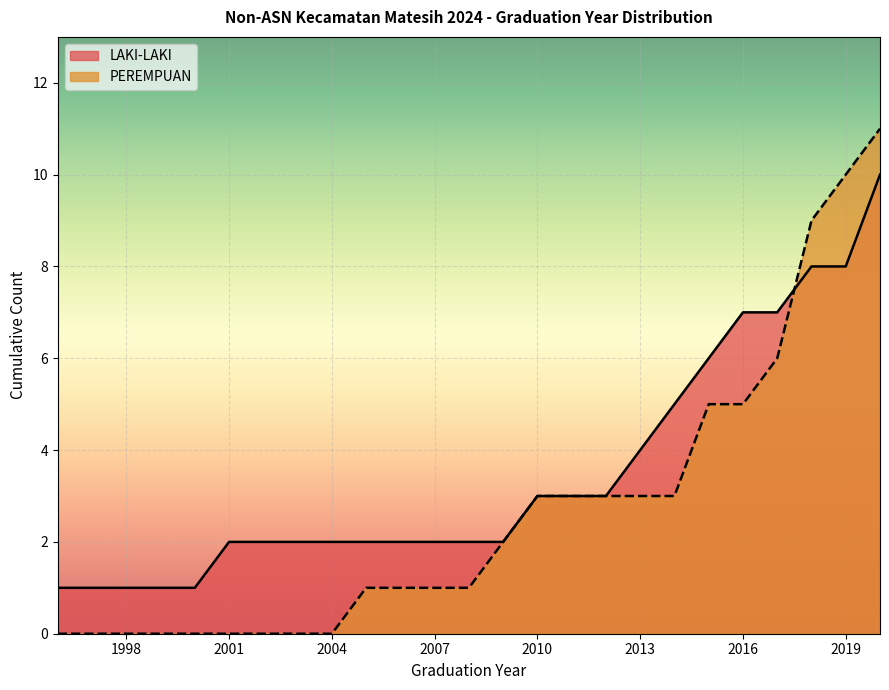

What is the maximum value shown in the chart?

11